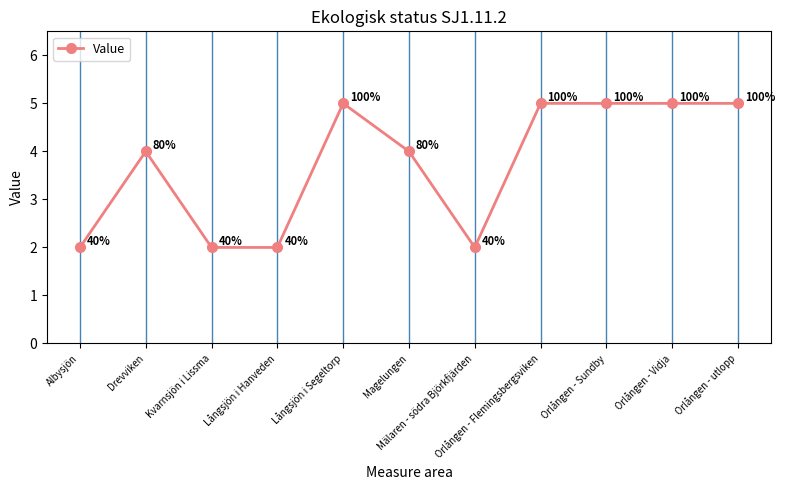

The value at Orlången - Sundby is 5. True or false?

True